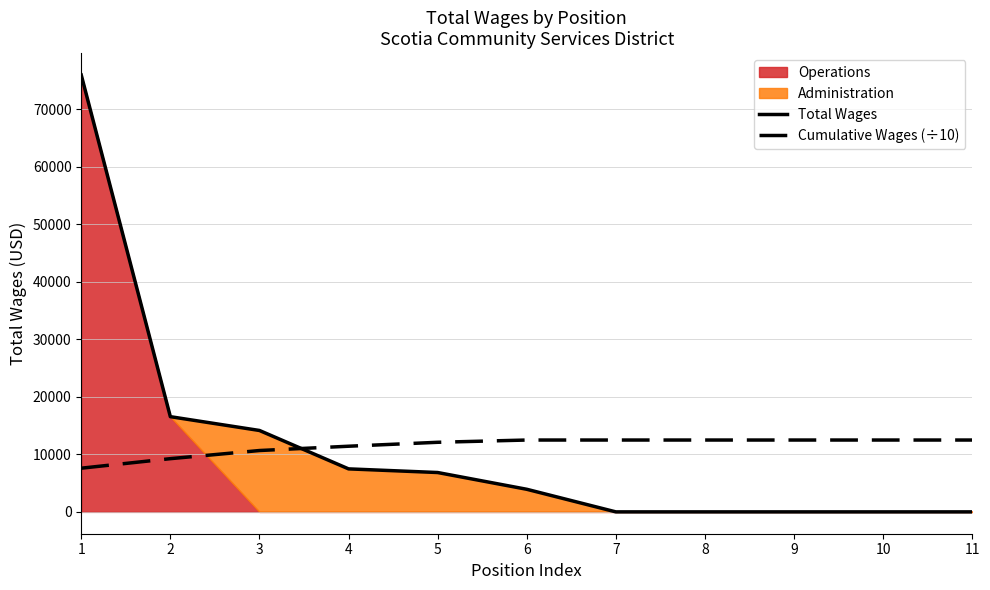

True or false: Total Wages and Cumulative Wages (÷10) intersect in this chart.

True